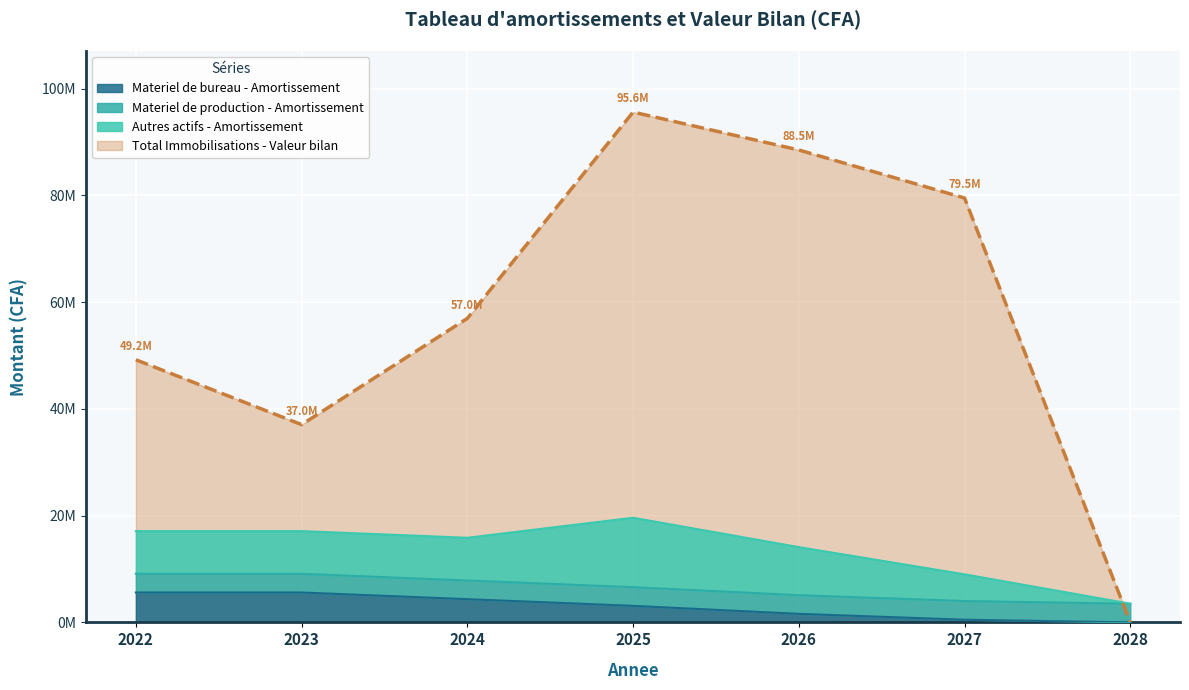

What is the difference between the highest and lowest values at 2027?

79000000